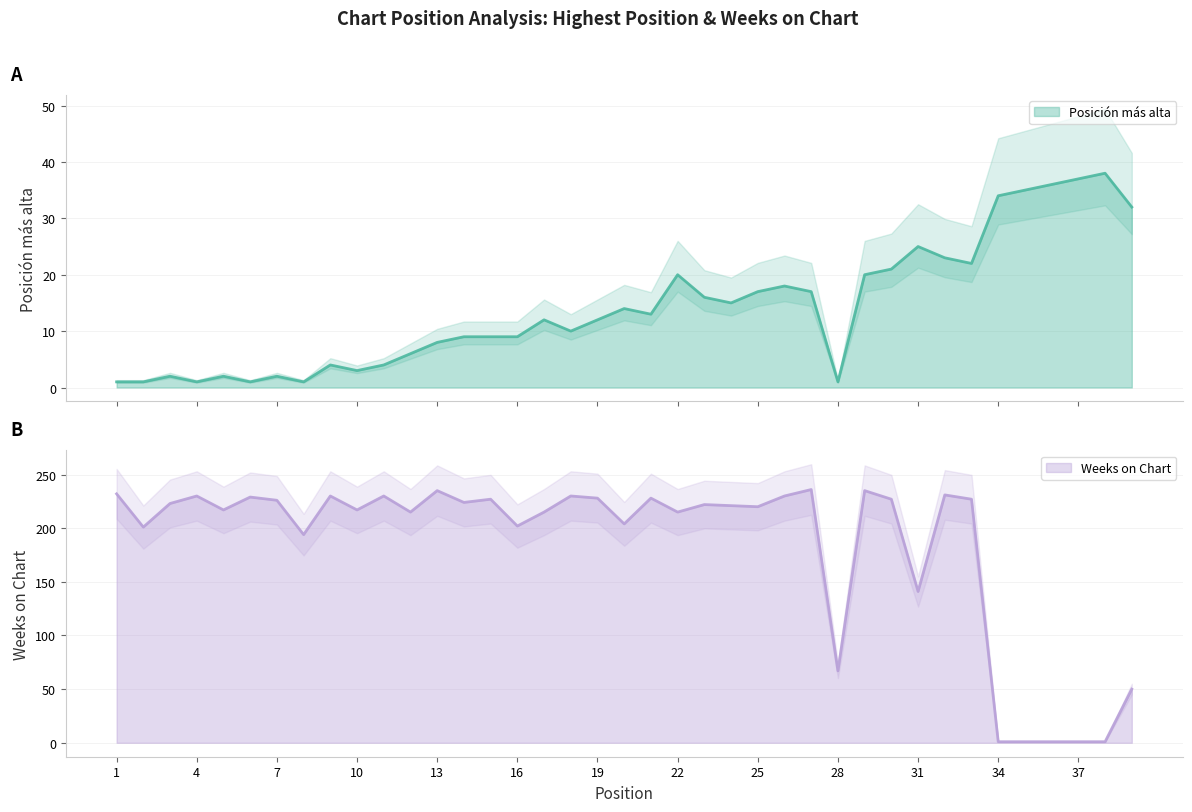

Does the chart have visible grid lines?

Yes